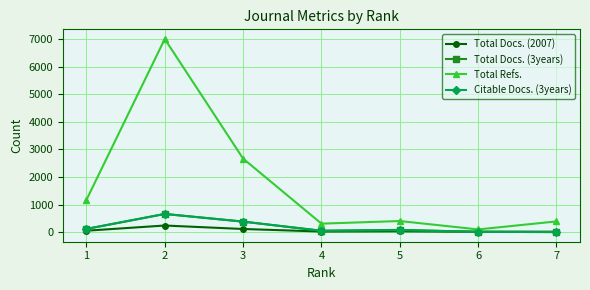

Count the number of categories in the chart.

7